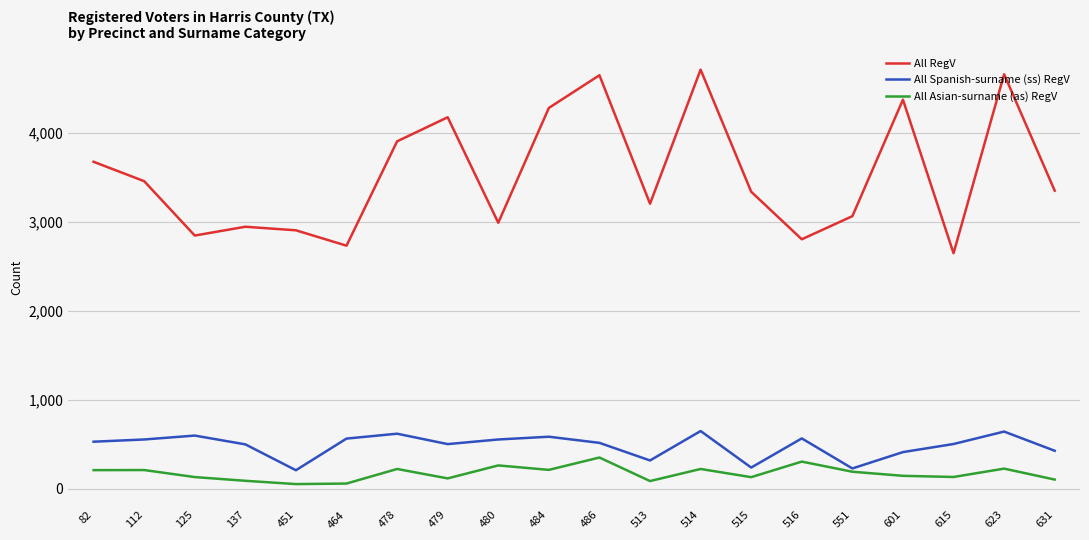

The value of All Asian-surname (as) RegV at 112 is 209. True or false?

True